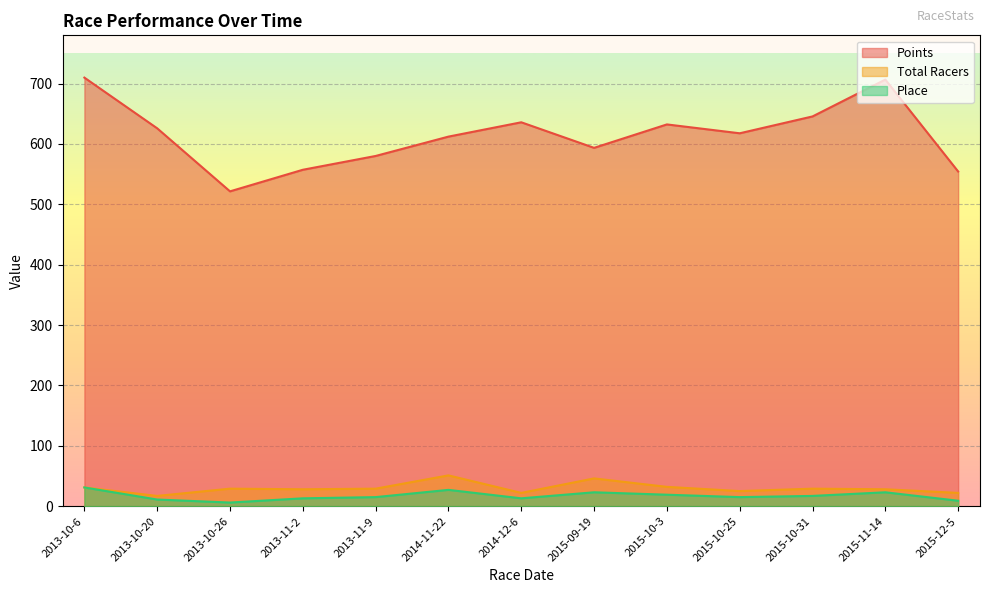

What is the sum of the Place values at 2013-11-2 and 2014-11-22?

40.0